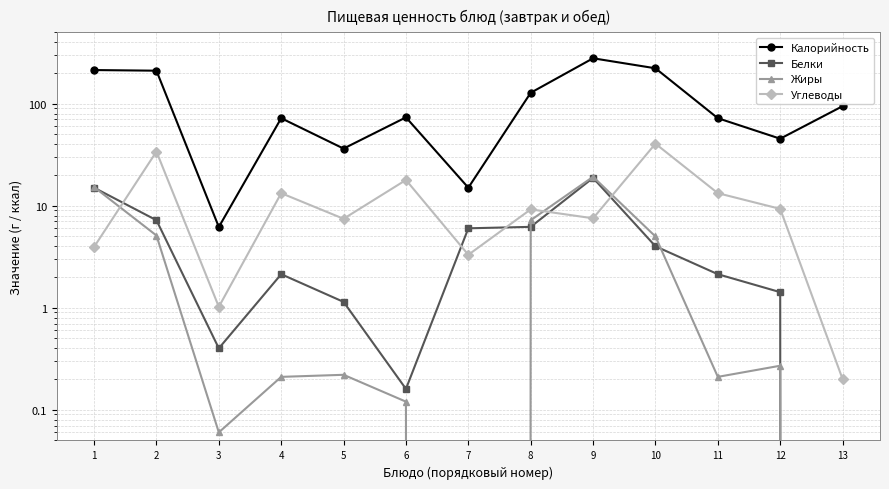

What is the spread (max minus min) of values at 8?

121.6